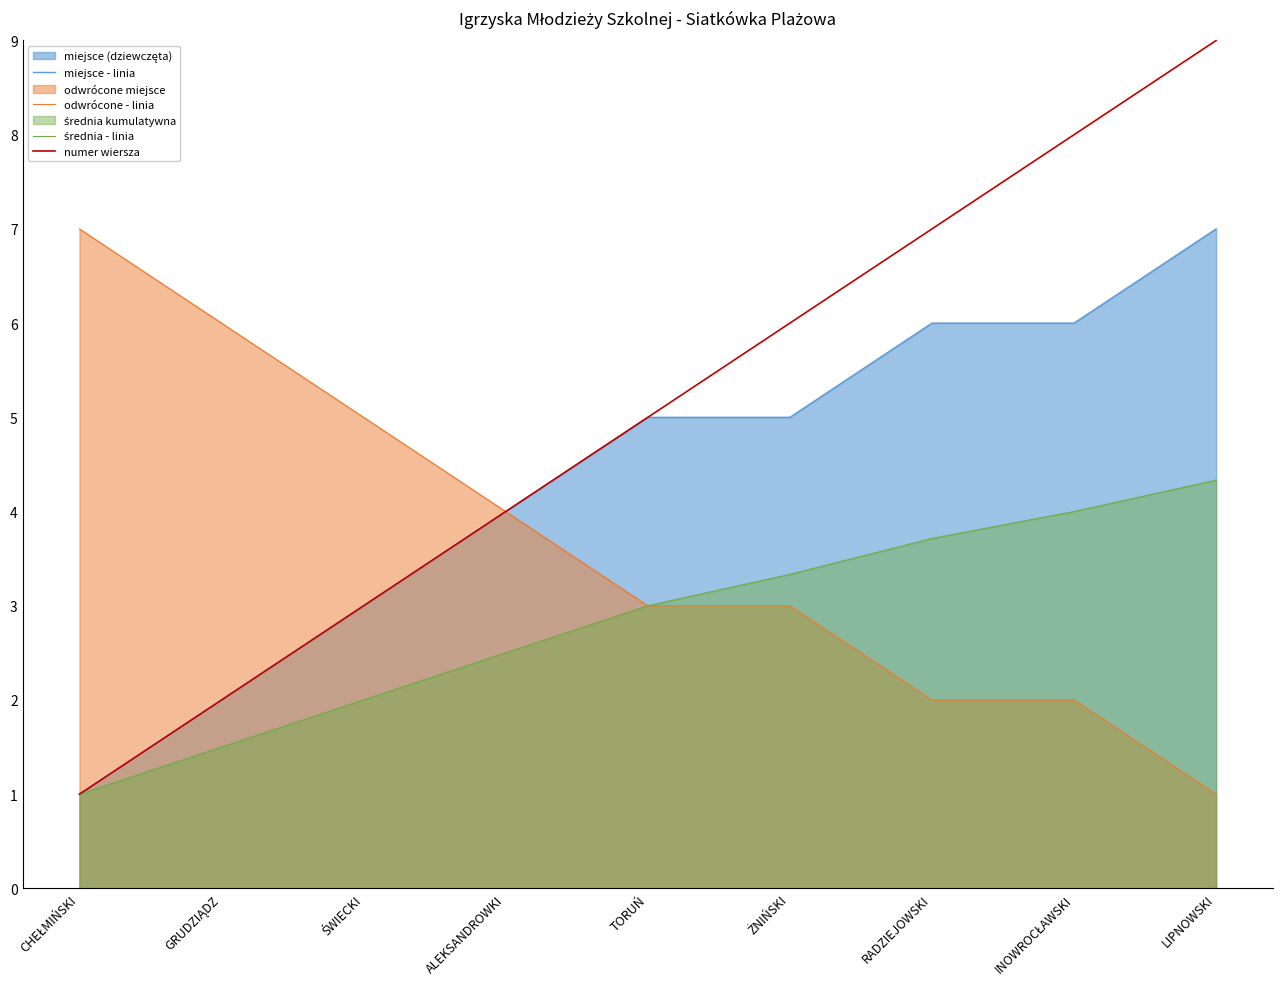

True or false: miejsce - linia has a value of 1.3 at RADZIEJOWSKI.

False